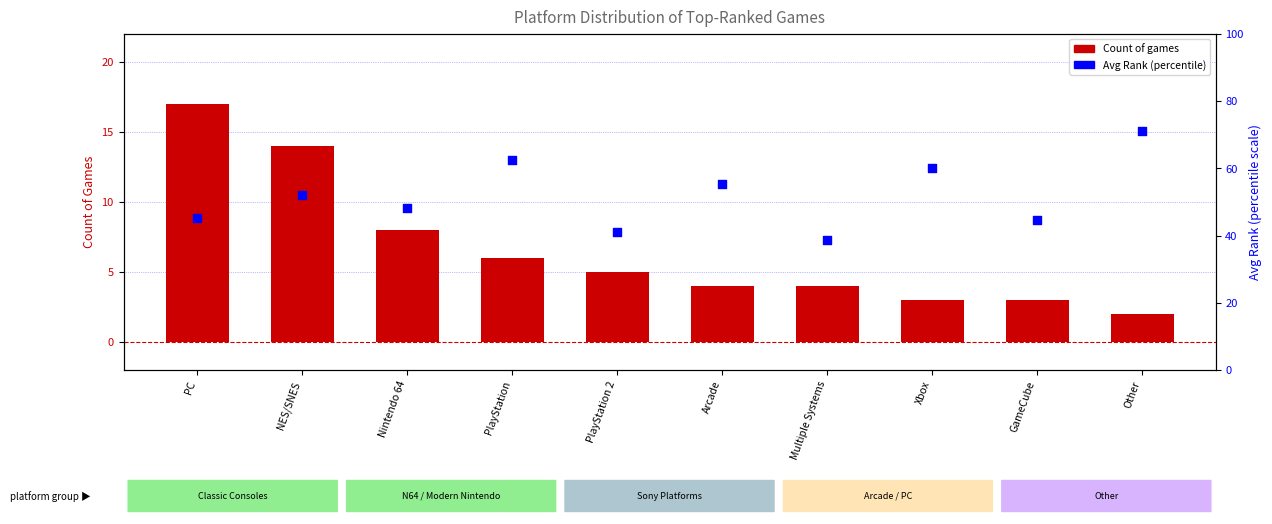

Which series has the largest total across all categories?

Avg Rank within sample